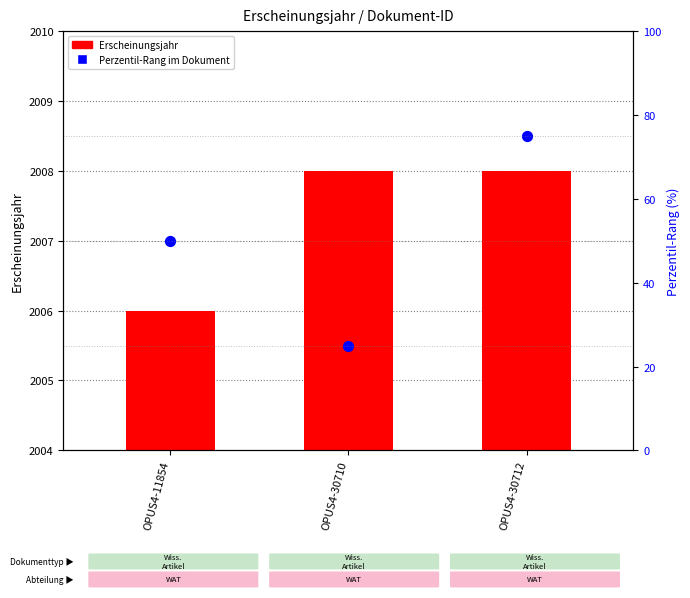

At how many categories does at least one series exceed 1696?

3